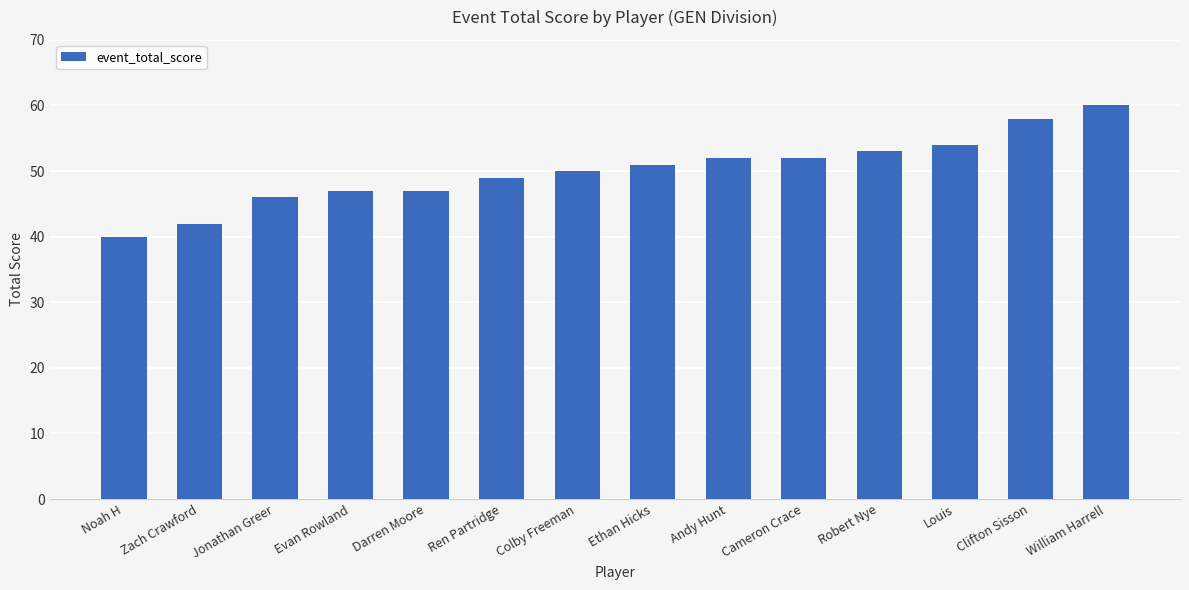

What is the minimum value shown in the chart?

40